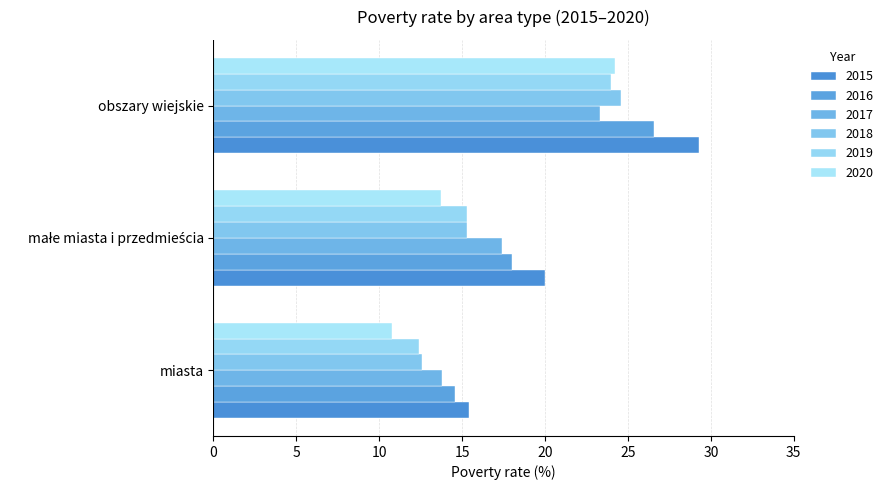

How many distinct data groups are displayed?

6